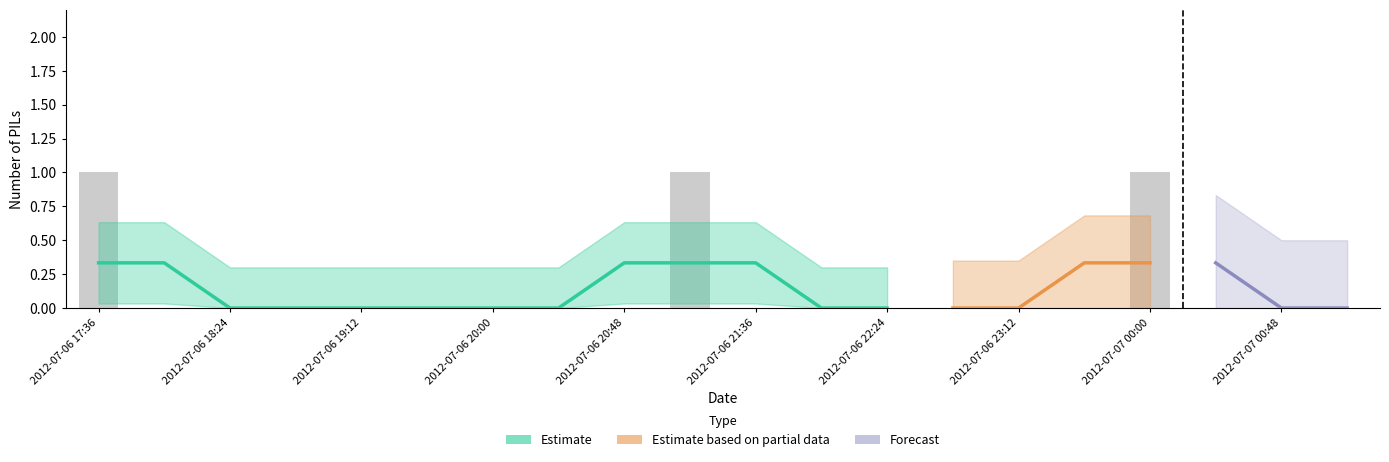

Are the bars grouped side by side (vs. stacked)?

No